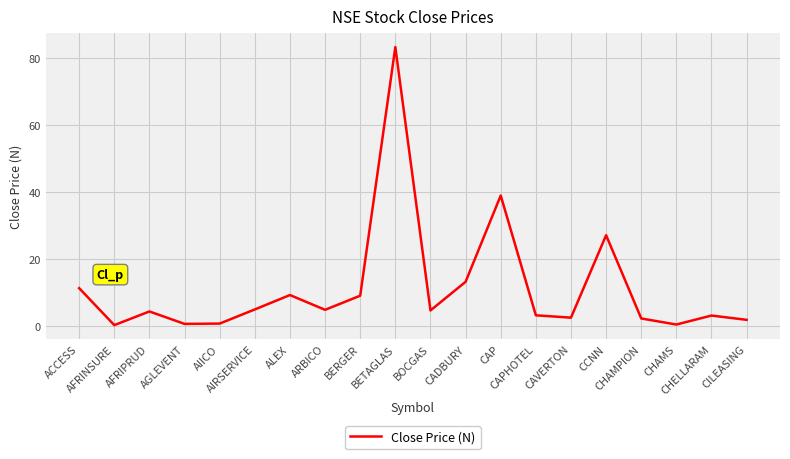

What is the sum of all values?

224.9